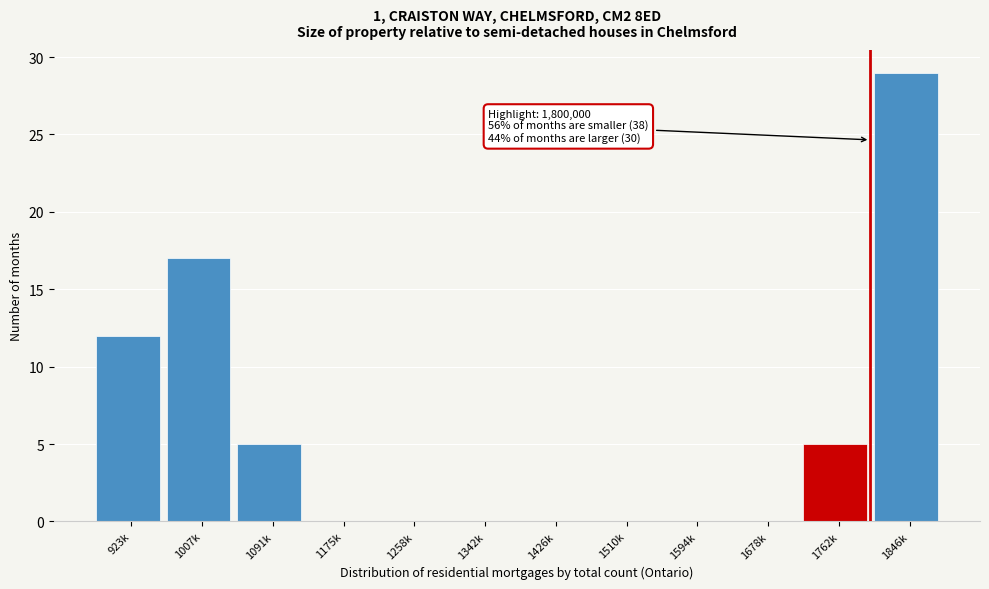

Reading left to right, list all the values displayed in this chart.

923k=12	1007k=17	1091k=5	1175k=0	1258k=0	1342k=0	1426k=0	1510k=0	1594k=0	1678k=0	1762k=5	1846k=29